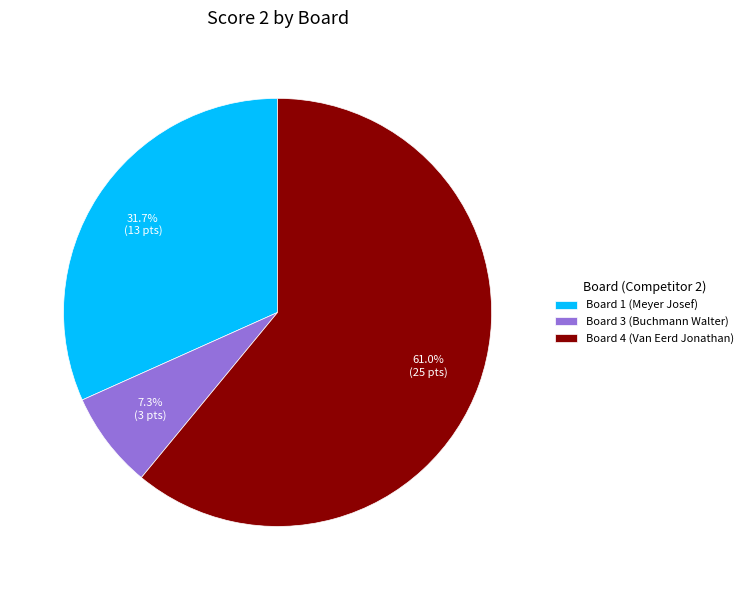

To the nearest percent, what is the average slice percentage?

33%